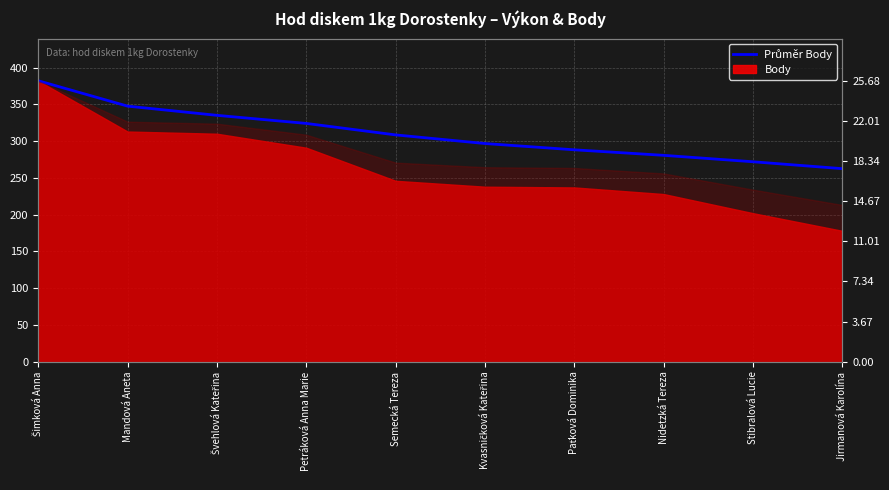

What is the value of the 10th point from the left?

262.5